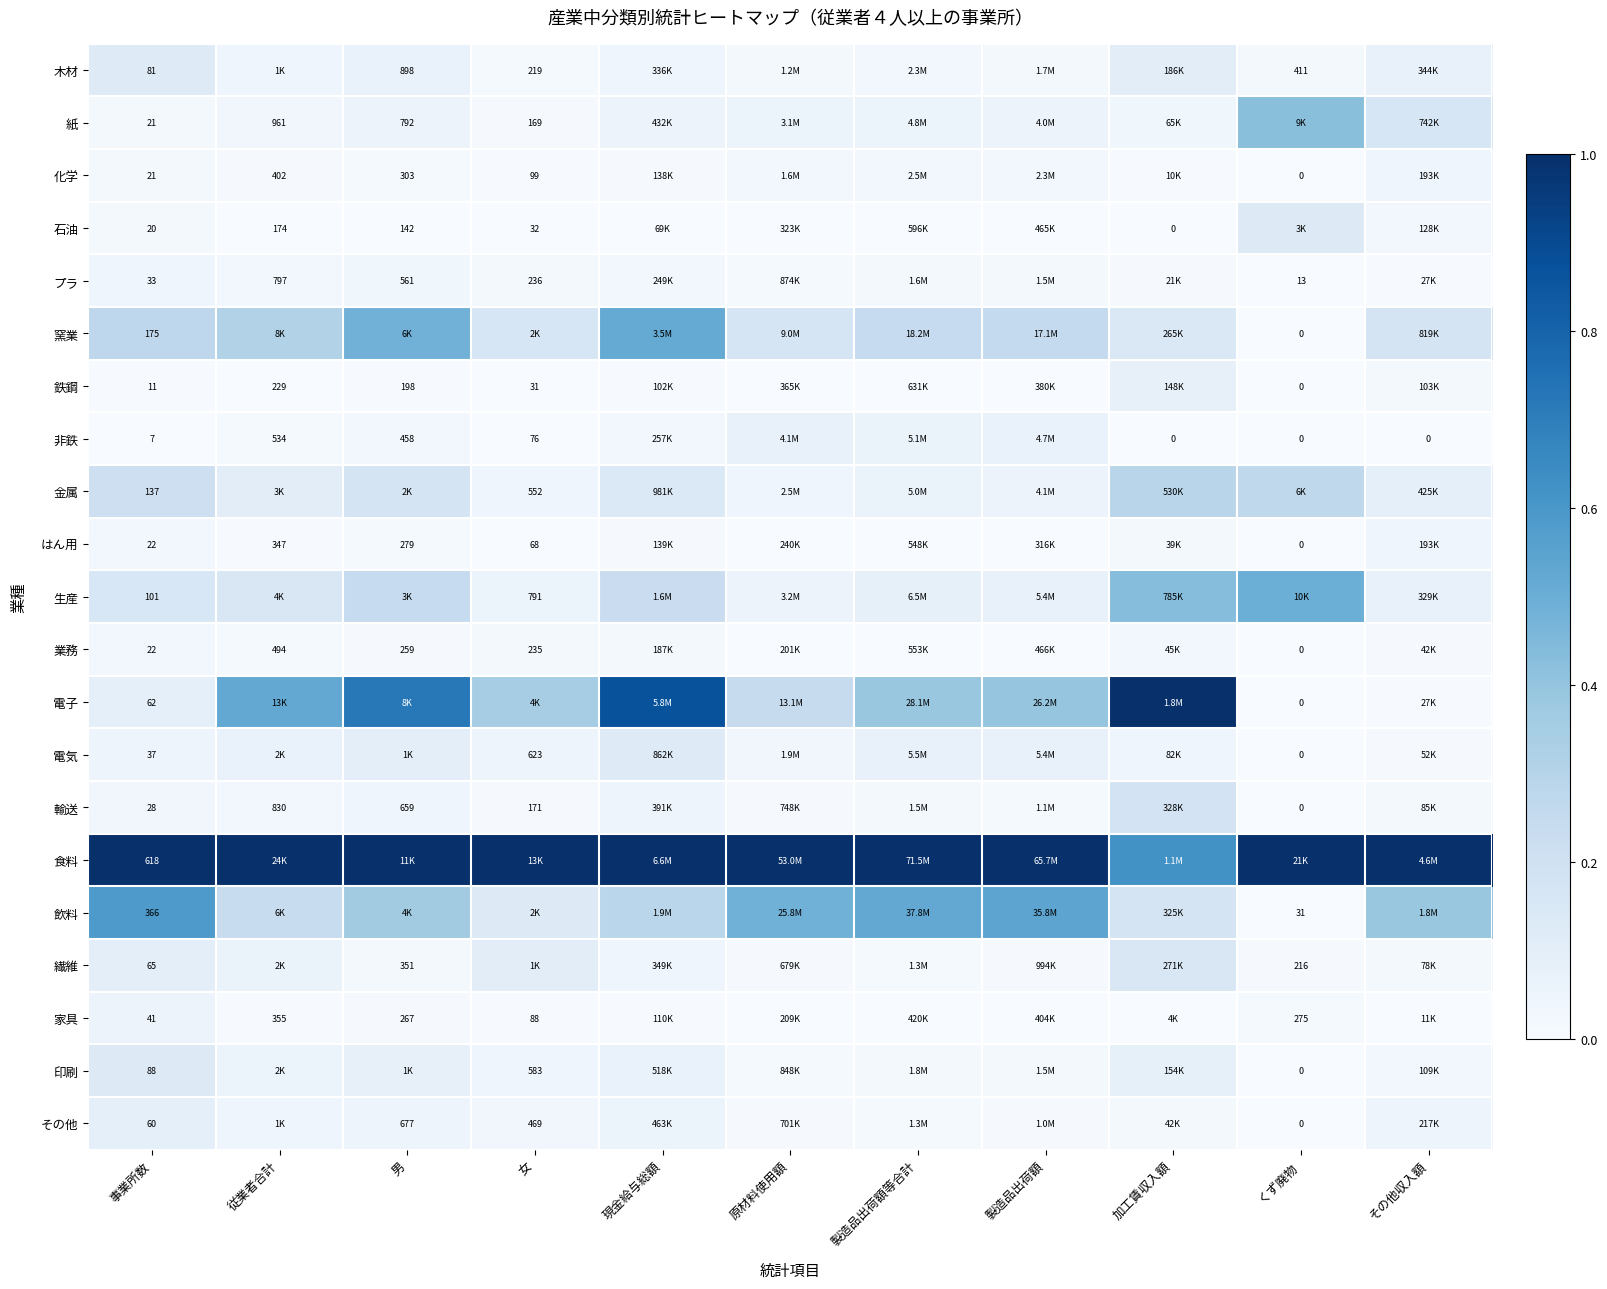

Is it true that 輸送 equals 0.0 at 事業所数?

False